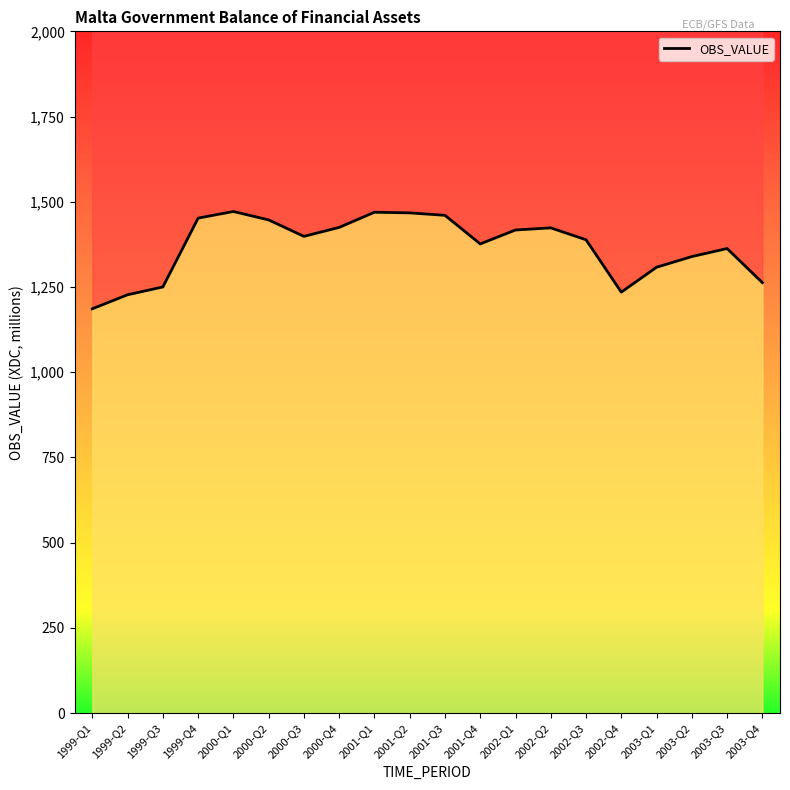

How many categories are shown in the chart?

20